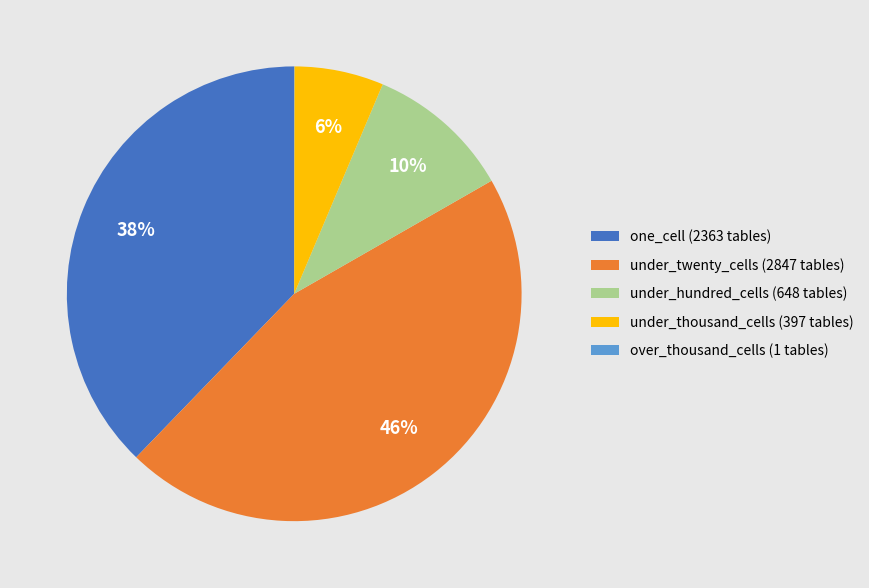

Between under_thousand_cells and one_cell, which is larger?

one_cell